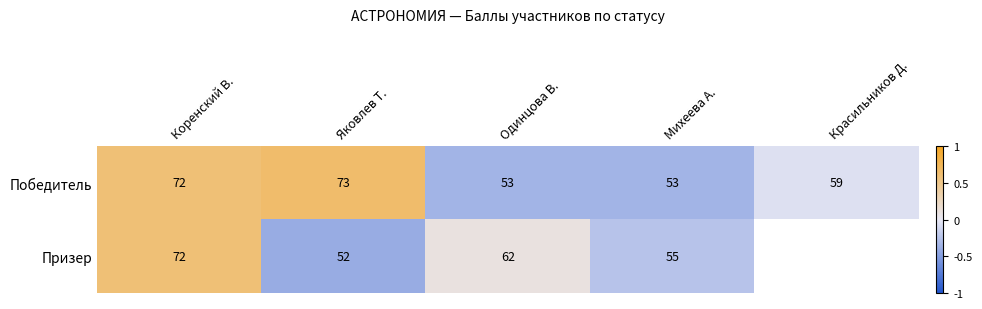

Which series has the widest spread of values?

Победитель